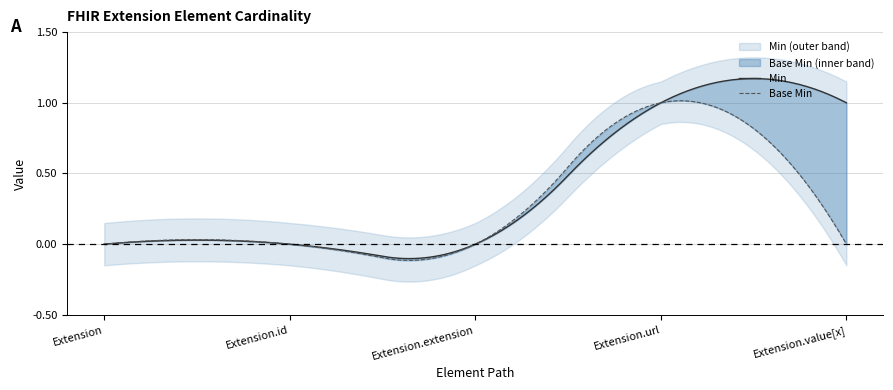

Where is Min nearest to the value 0?

Extension